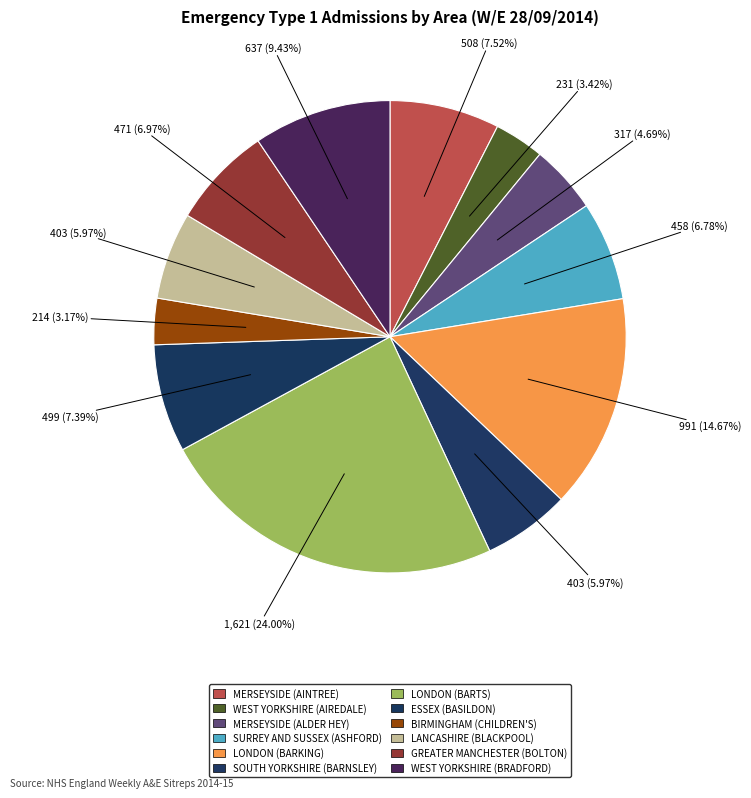

How many slices are in this pie chart?

12